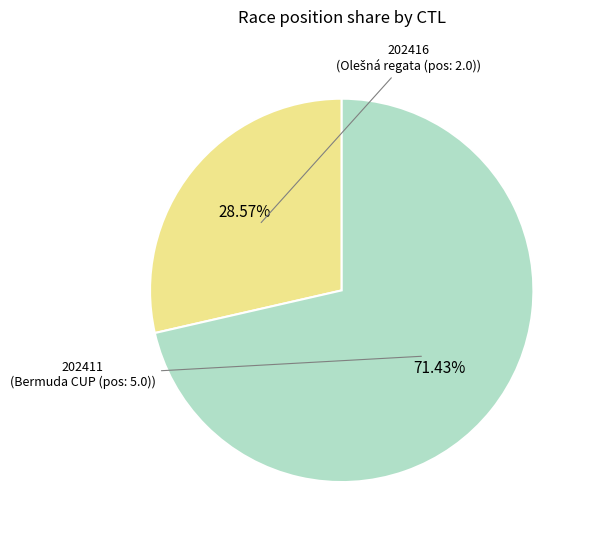

Count the number of slices in the pie.

2